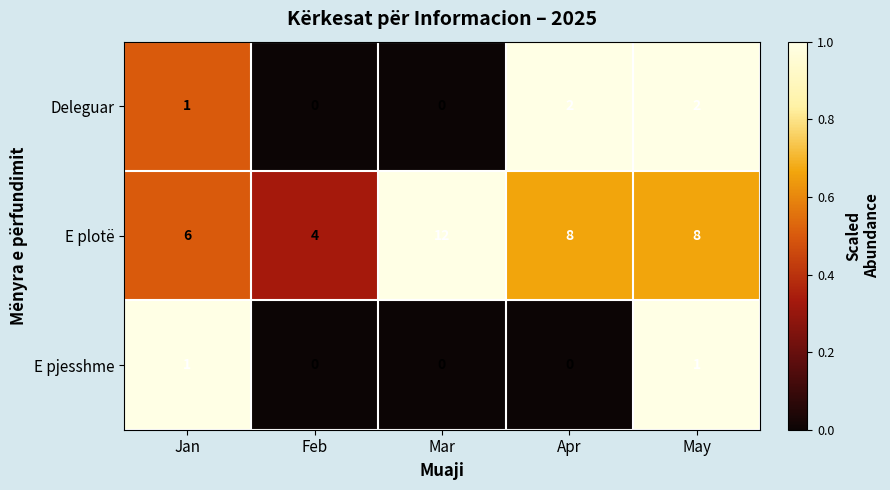

Which category has the highest value in the E plotë series?

Mar